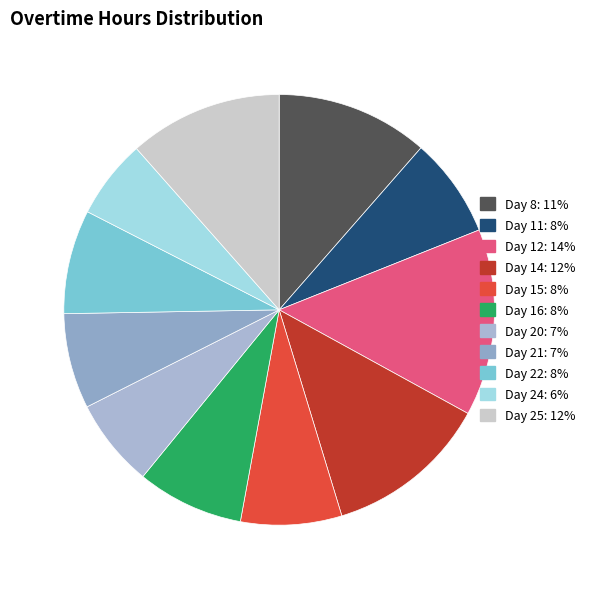

How much of the chart is everything except Day 20?

93.3%